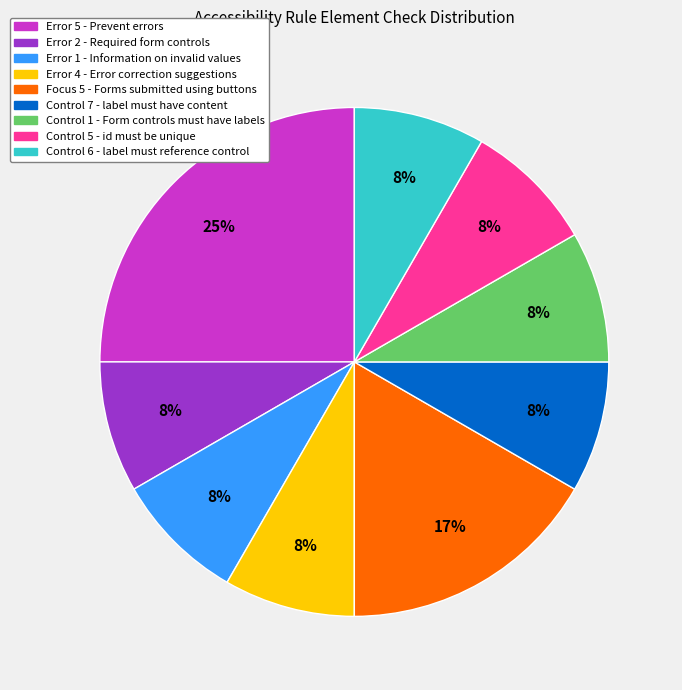

True or false: Error 5 - Prevent errors accounts for 25% of the total.

True